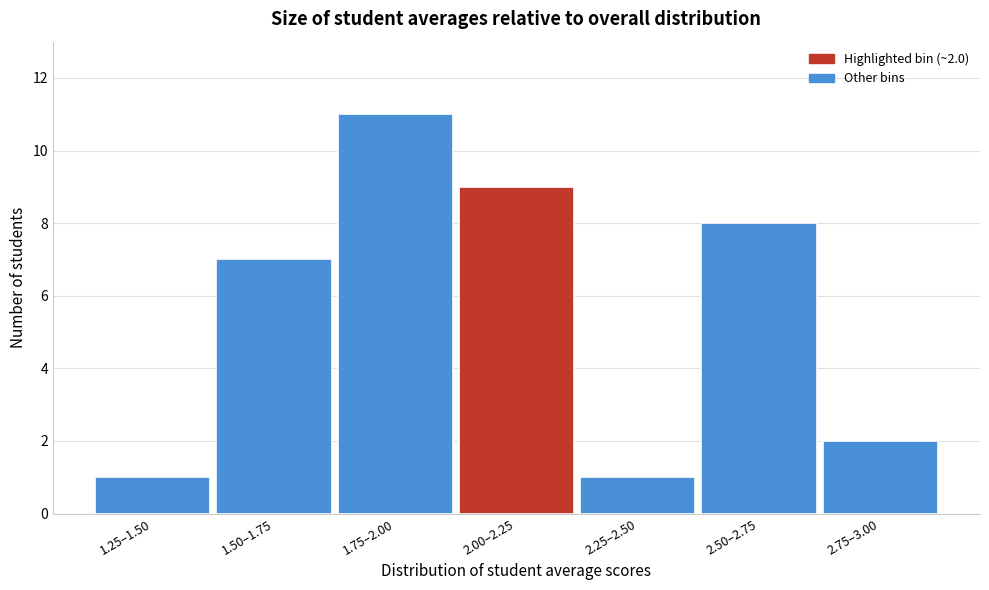

Reading left to right, list all the values displayed in this chart.

1.25–1.50=1	1.50–1.75=7	1.75–2.00=11	2.00–2.25=9	2.25–2.50=1	2.50–2.75=8	2.75–3.00=2